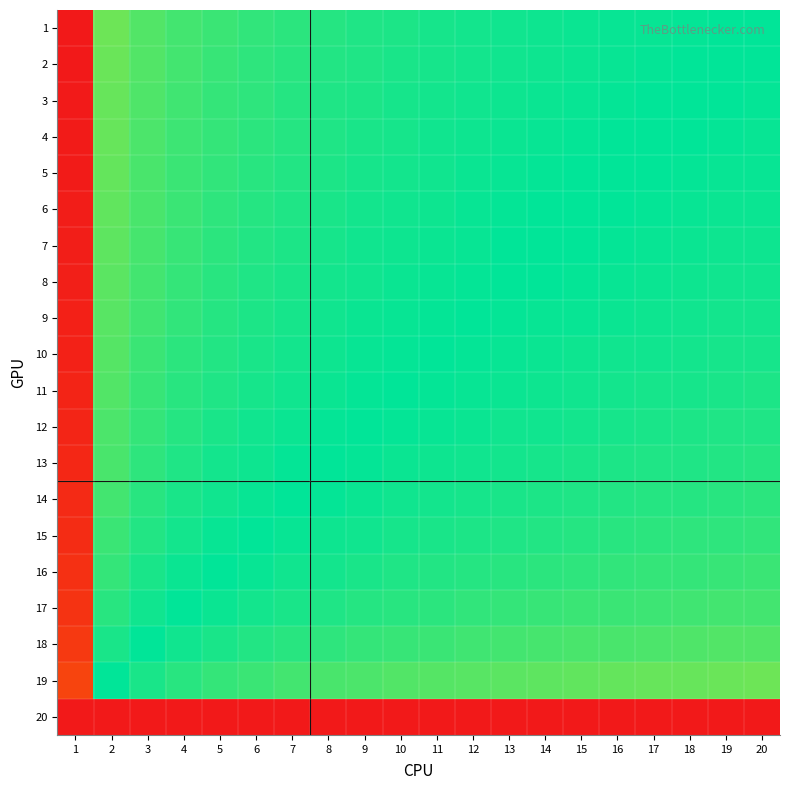

What is the difference between the highest and lowest values at 9?

1.0